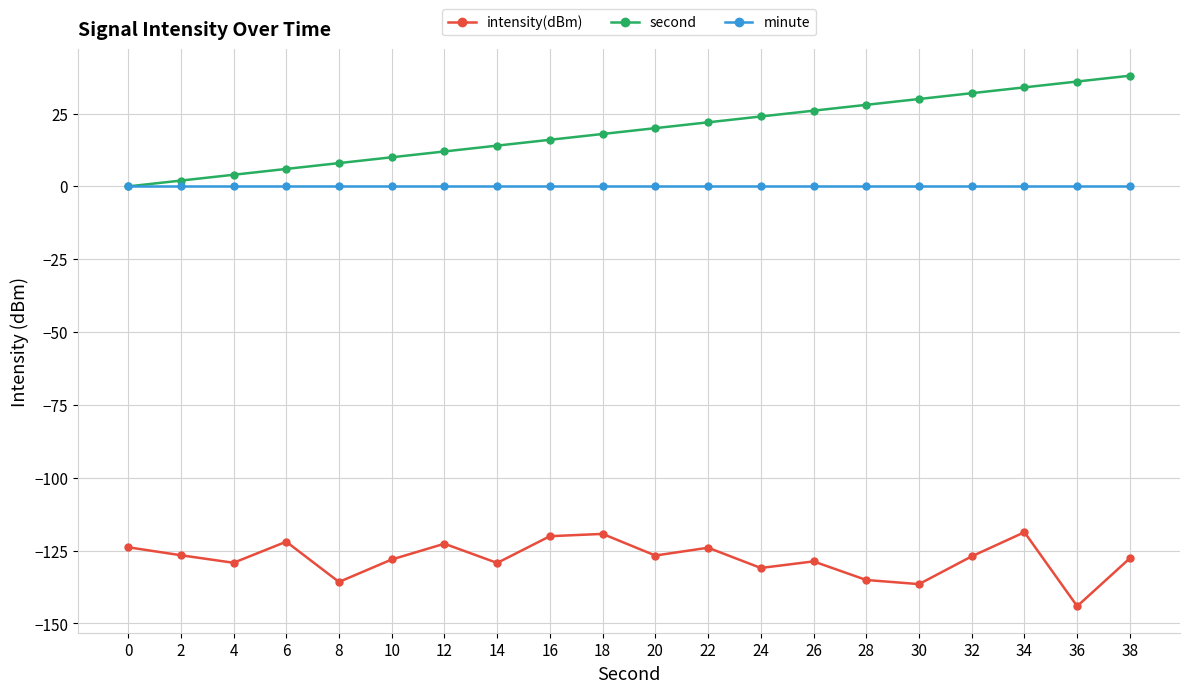

Which series has the largest total across all categories?

second